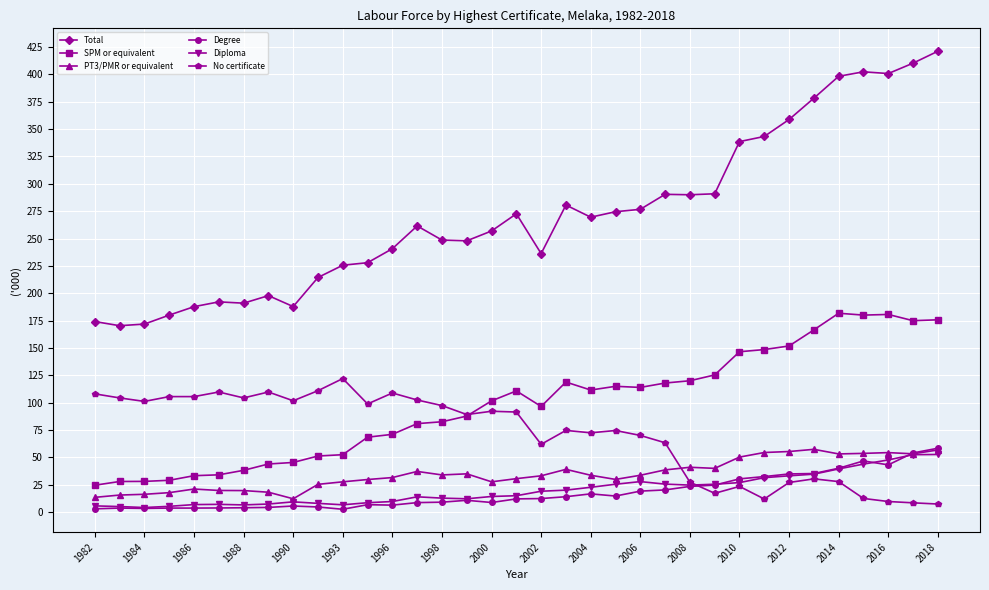

Which series has the largest total across all categories?

Total